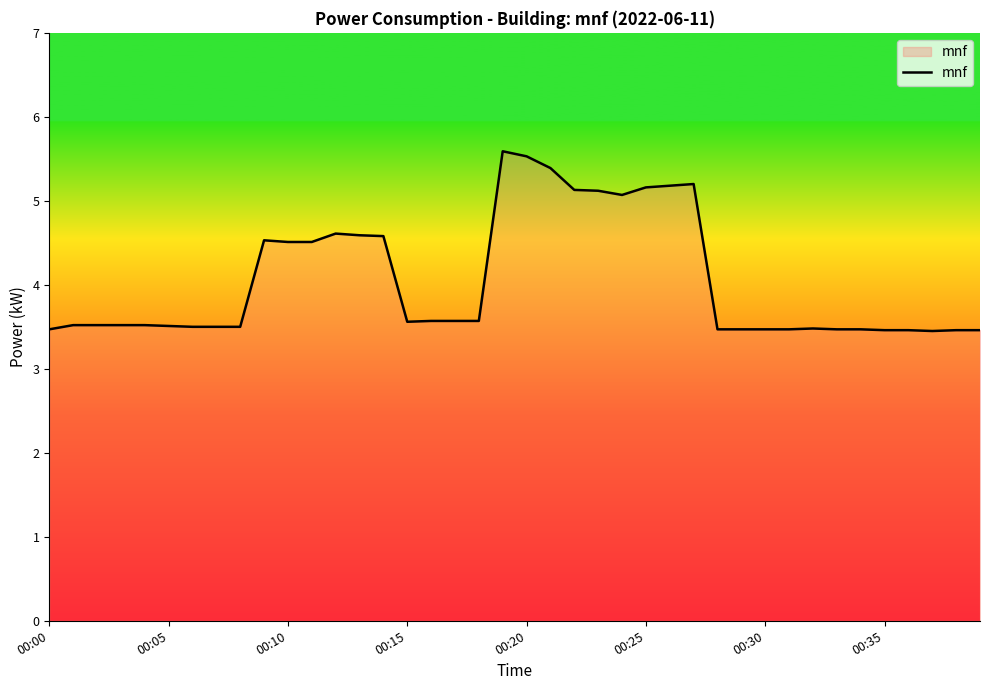

What is the difference between the maximum and minimum values?

2.1